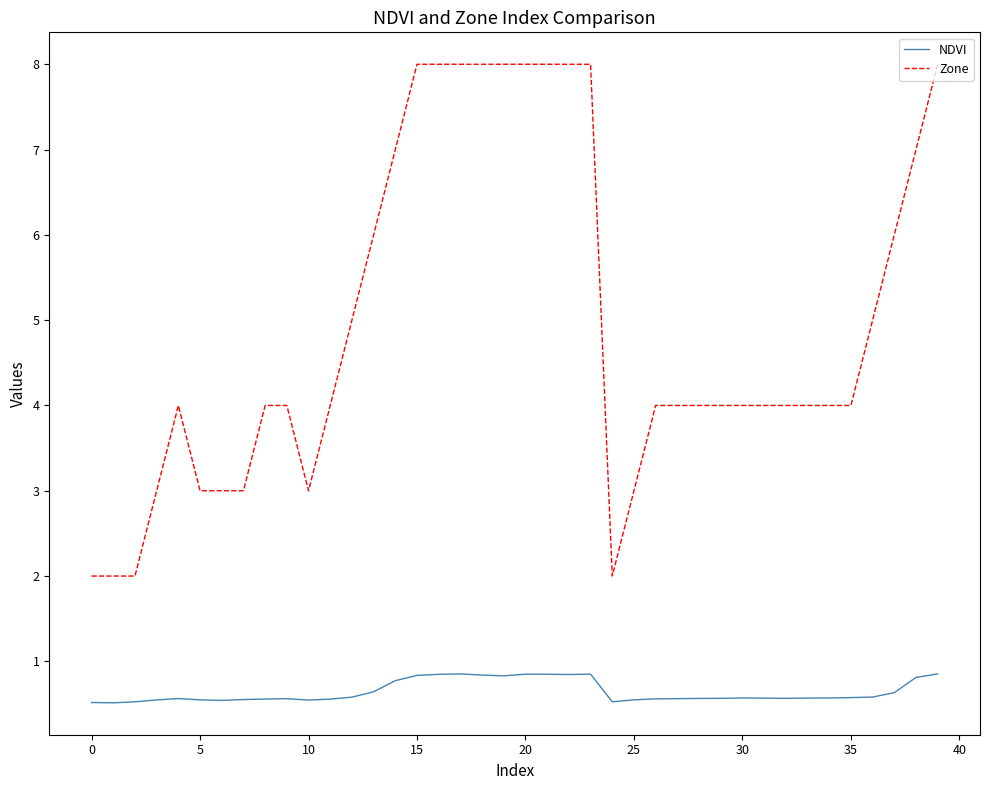

List the series in order of their overall mean, lowest first.

NDVI, Zone